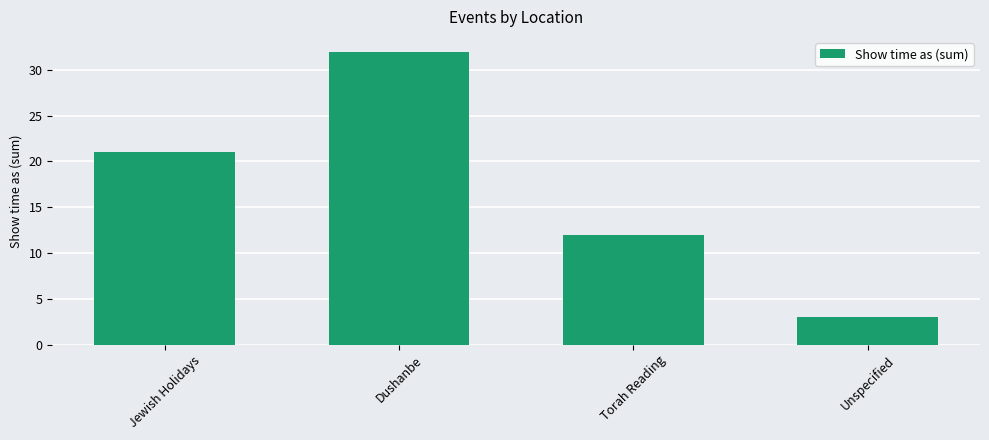

Are the bars horizontal?

No